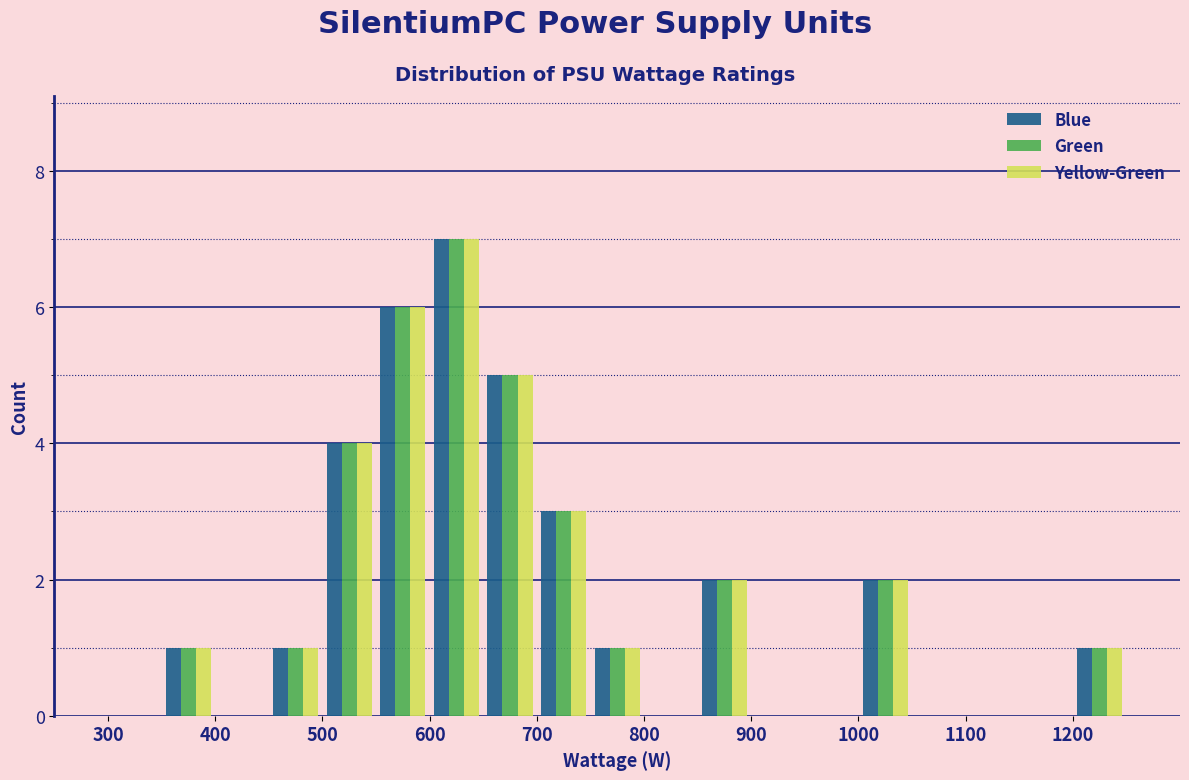

Reading left to right, list every range on the x-axis with the height of the bar of each series over it. The values are not printed on the chart, so give them approximately, as read against the axis.

300 to 350: Blue=0	Green=0	Yellow-Green=0
350 to 400: Blue=1	Green=1	Yellow-Green=1
400 to 450: Blue=0	Green=0	Yellow-Green=0
450 to 500: Blue=1	Green=1	Yellow-Green=1
500 to 550: Blue=4	Green=4	Yellow-Green=4
550 to 600: Blue=6	Green=6	Yellow-Green=6
600 to 650: Blue=7	Green=7	Yellow-Green=7
650 to 700: Blue=5	Green=5	Yellow-Green=5
700 to 750: Blue=3	Green=3	Yellow-Green=3
750 to 800: Blue=1	Green=1	Yellow-Green=1
800 to 850: Blue=0	Green=0	Yellow-Green=0
850 to 900: Blue=2	Green=2	Yellow-Green=2
900 to 950: Blue=0	Green=0	Yellow-Green=0
950 to 1000: Blue=0	Green=0	Yellow-Green=0
1000 to 1050: Blue=2	Green=2	Yellow-Green=2
1050 to 1100: Blue=0	Green=0	Yellow-Green=0
1100 to 1150: Blue=0	Green=0	Yellow-Green=0
1150 to 1200: Blue=0	Green=0	Yellow-Green=0
1200 to 1250: Blue=1	Green=1	Yellow-Green=1